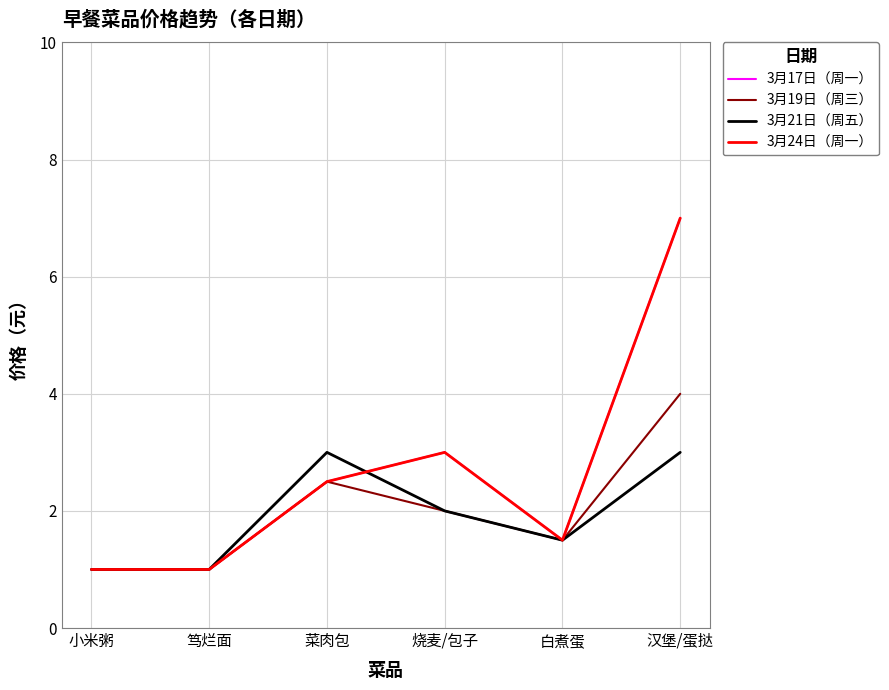

Reading left to right, list all the values displayed in this chart.

3月17日（周一）: 1.0	1.0	2.5	3.0	1.5	7.0
3月19日（周三）: 1.0	1.0	2.5	2.0	1.5	4.0
3月21日（周五）: 1.0	1.0	3.0	2.0	1.5	3.0
3月24日（周一）: 1.0	1.0	2.5	3.0	1.5	7.0